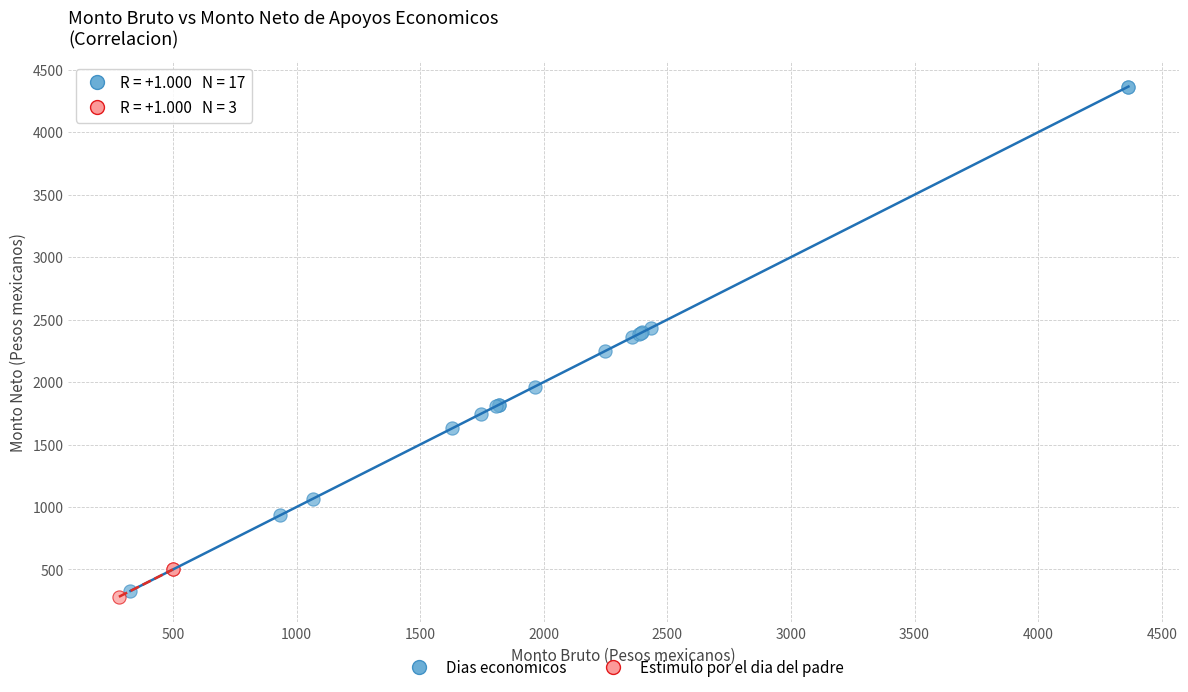

Which series reaches the maximum Y coordinate?

Dias economicos